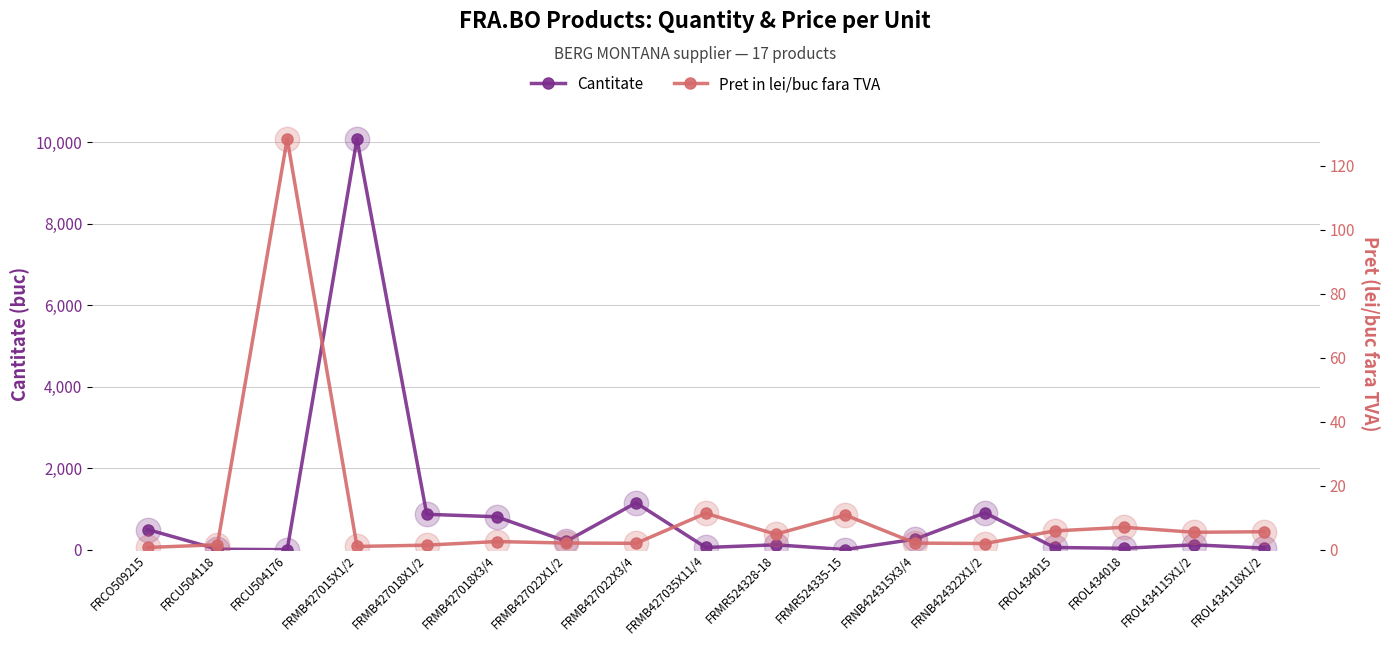

True or false: Pret in lei/buc fara TVA has more than 1 points higher than both neighbors.

True